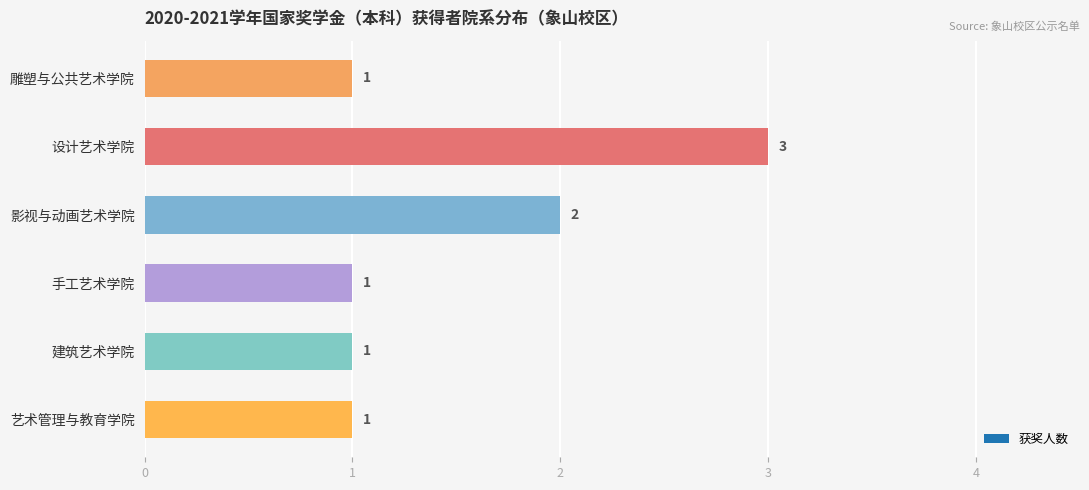

Reading top to bottom, what are all the values shown in this chart?

1	3	2	1	1	1